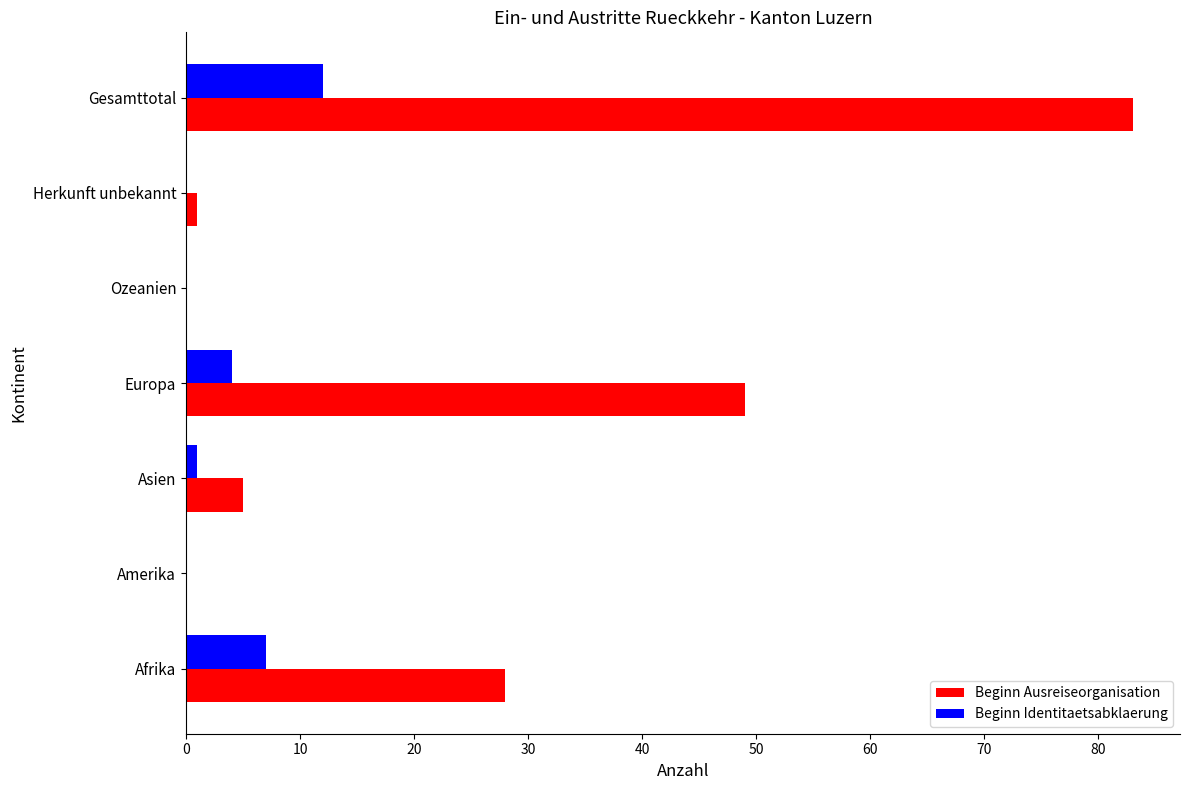

What value does the Beginn Ausreiseorganisation series have at Europa?

49